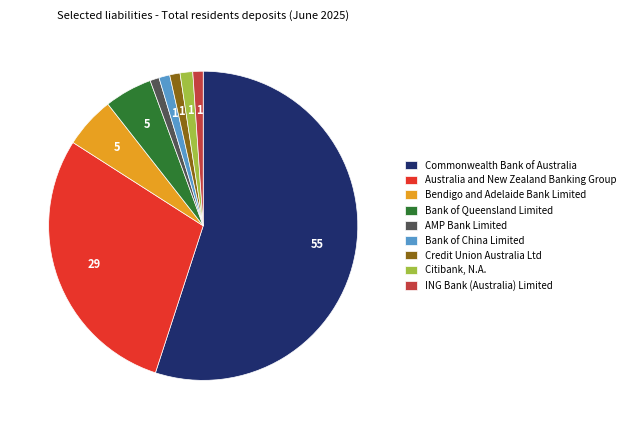

How many slices are in this pie chart?

9